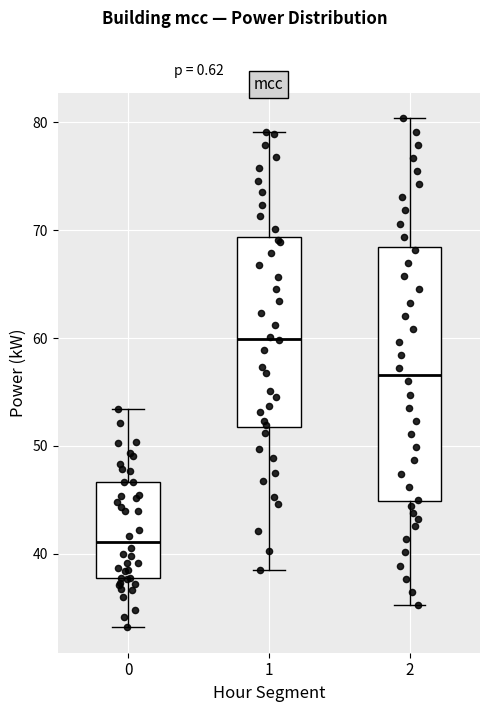

Reading left to right, transcribe this box plot: for each box, give where its median line is, the range the box spans, and where its two whiskers end, as read against the y-axis. The values are not printed on the chart, so give them approximately, as read against the axis.

0: median 41, box 38 to 47, whiskers 33 to 53
1: median 60, box 52 to 69, whiskers 39 to 79
2: median 57, box 45 to 68, whiskers 35 to 80